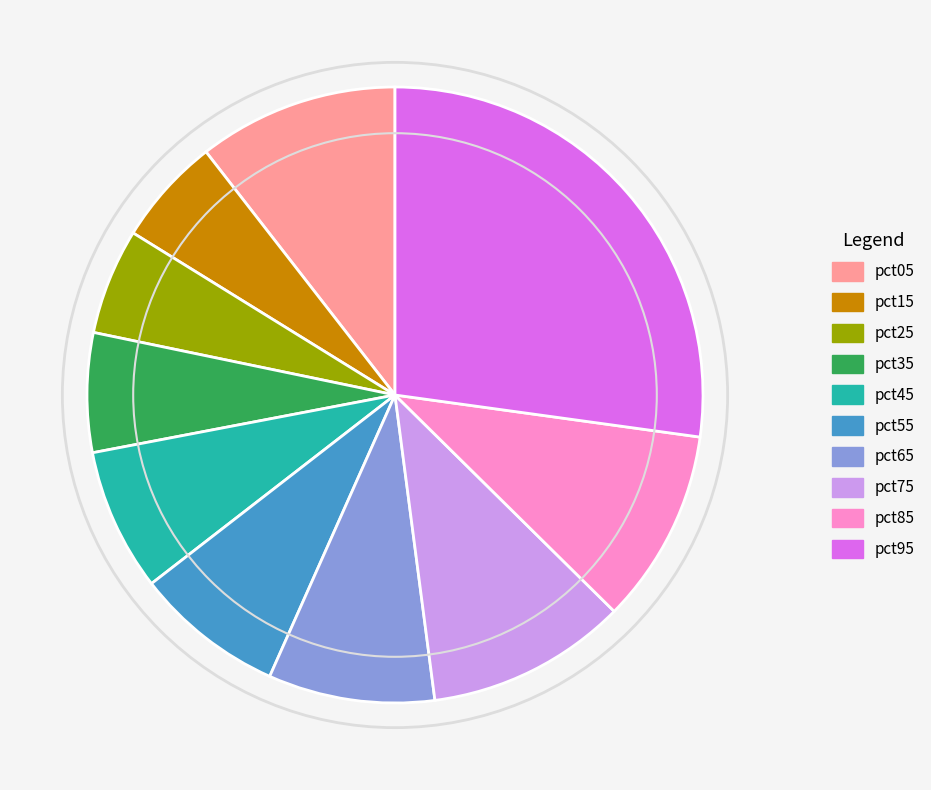

Does any single category account for the majority?

No